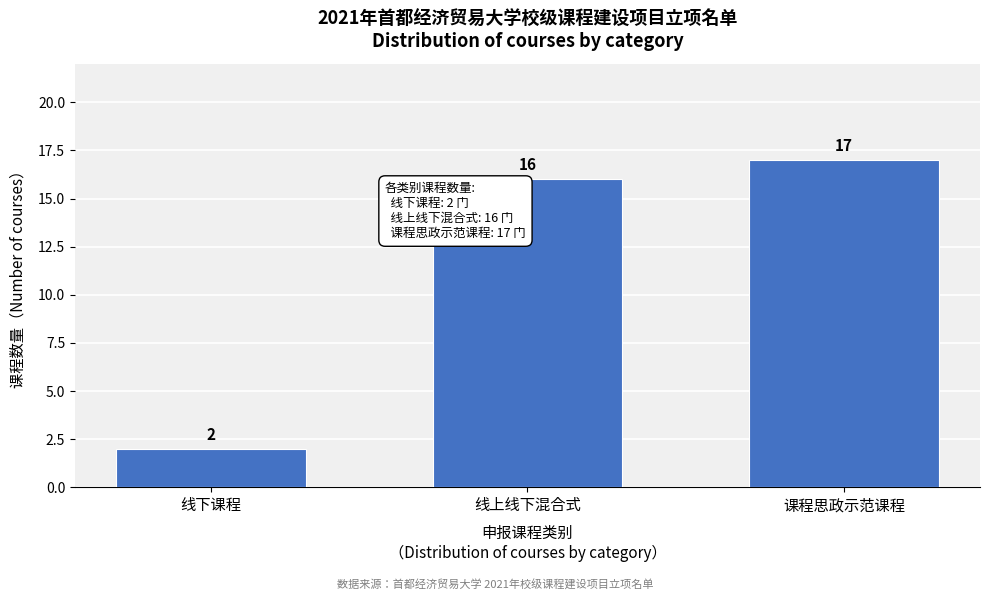

Reading right to left, extract all data points from this chart.

课程思政示范课程=17	线上线下混合式=16	线下课程=2